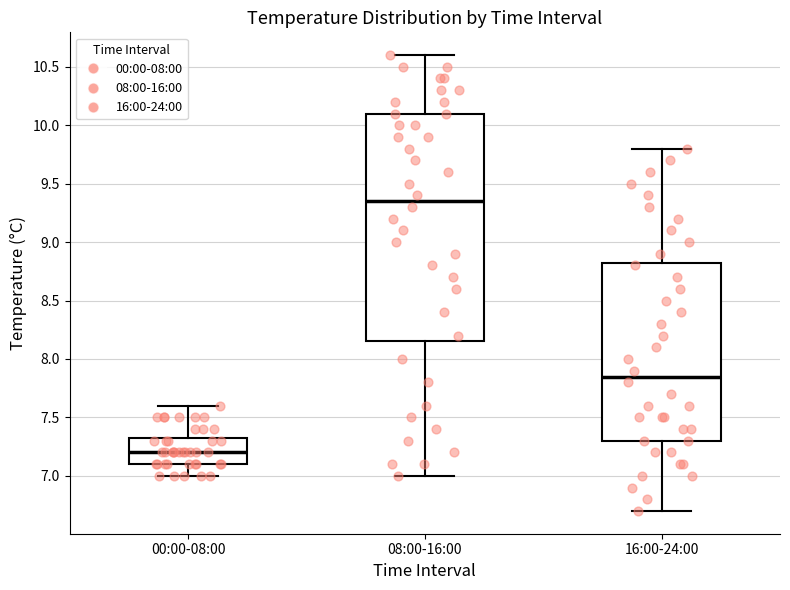

Which box's median line is the lowest?

00:00-08:00